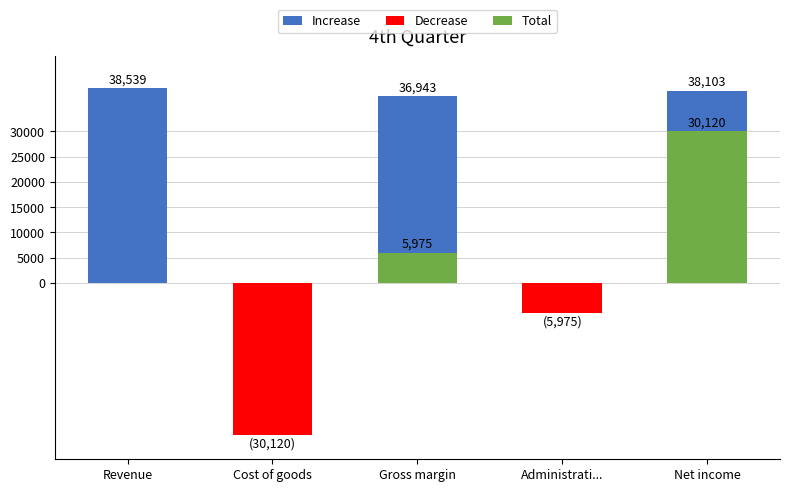

Which series changed the most between Cost of goods and Gross margin?

Increase